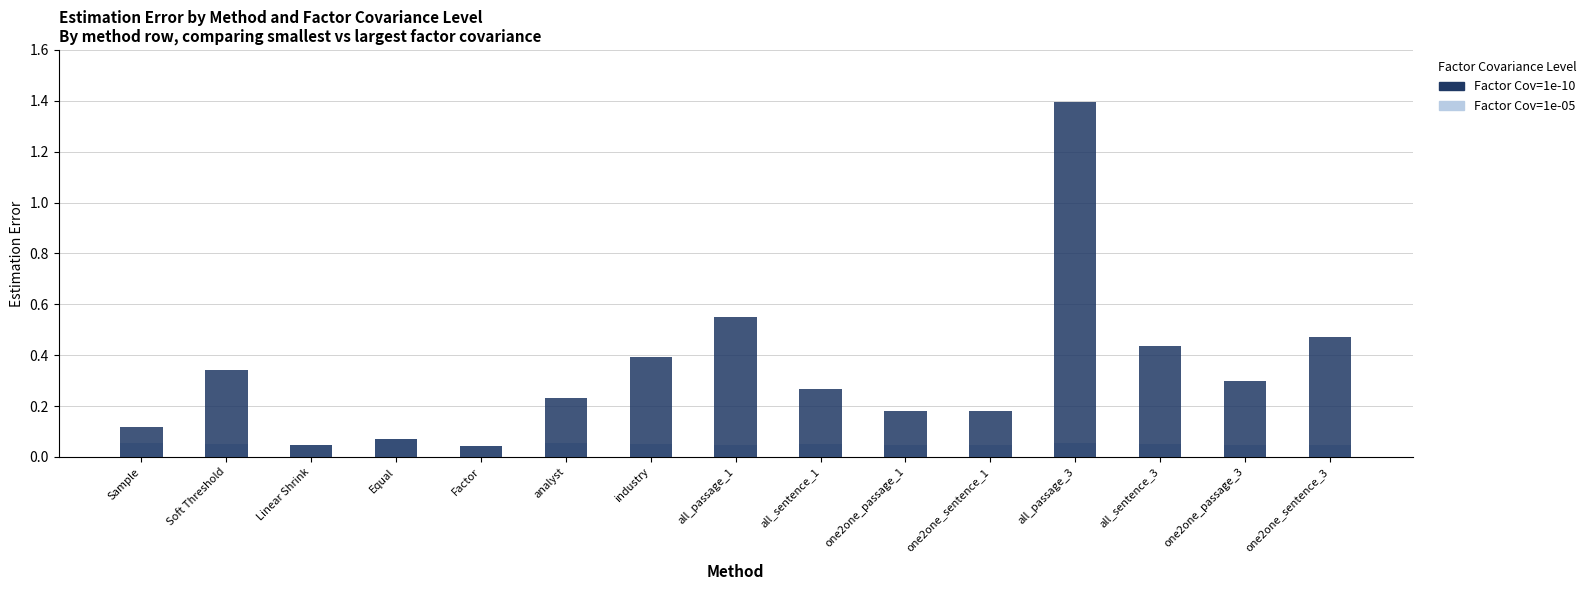

Is it true that Factor Cov=1e-10 equals 1.4 at all_passage_3?

True